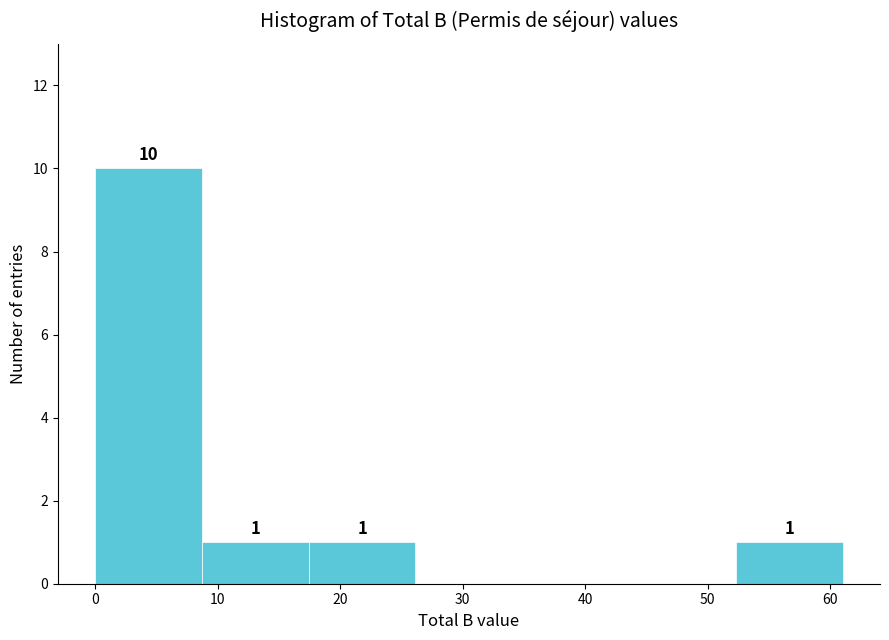

Which range on the x-axis has the tallest bar?

0 to 9